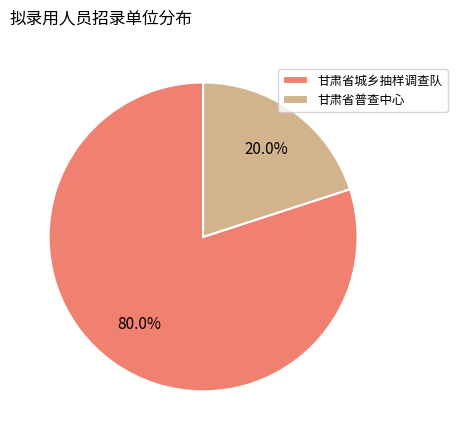

Rank the categories by value from highest to lowest.

甘肃省城乡抽样调查队, 甘肃省普查中心